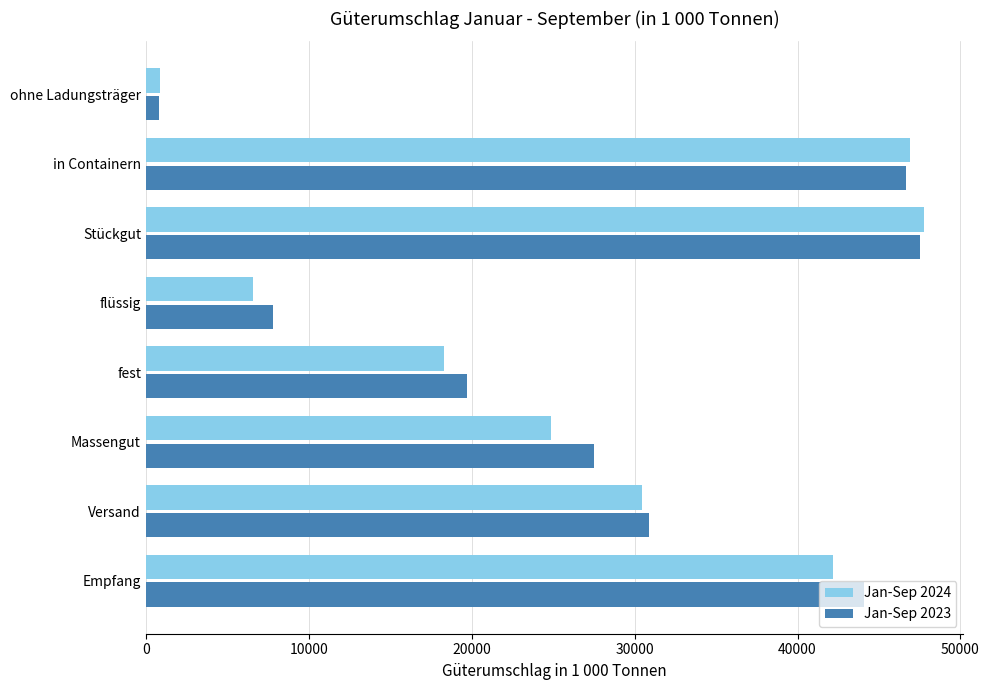

What is the difference between the second highest and second lowest values in the Jan-Sep 2024 series?

40339.1